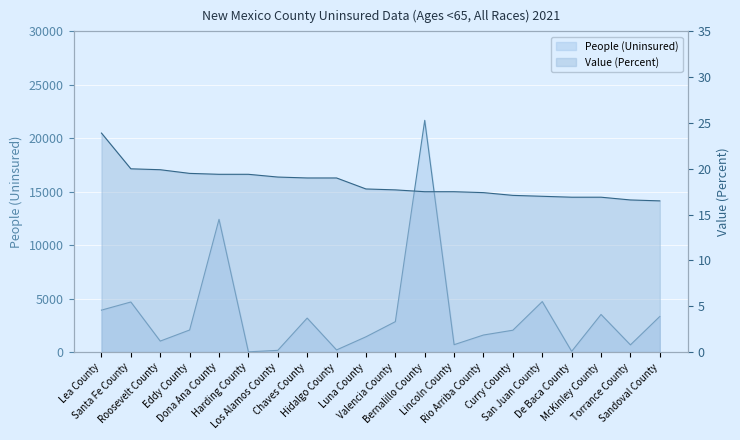

Reading left to right, list all the values displayed in this chart.

People (Uninsured): Lea County=3921.0	Santa Fe County=4682.0	Roosevelt County=1025.0	Eddy County=2062.0	Dona Ana County=12416.0	Harding County=20.0	Los Alamos County=158.0	Chaves County=3177.0	Hidalgo County=197.0	Luna County=1425.0	Valencia County=2842.0	Bernalillo County=21680.0	Lincoln County=689.0	Rio Arriba County=1593.0	Curry County=2042.0	San Juan County=4721.0	De Baca County=64.0	McKinley County=3516.0	Torrance County=671.0	Sandoval County=3328.0
Value (Percent): Lea County=23.9	Santa Fe County=20.0	Roosevelt County=19.9	Eddy County=19.5	Dona Ana County=19.4	Harding County=19.4	Los Alamos County=19.1	Chaves County=19.0	Hidalgo County=19.0	Luna County=17.8	Valencia County=17.7	Bernalillo County=17.5	Lincoln County=17.5	Rio Arriba County=17.4	Curry County=17.1	San Juan County=17.0	De Baca County=16.9	McKinley County=16.9	Torrance County=16.6	Sandoval County=16.5